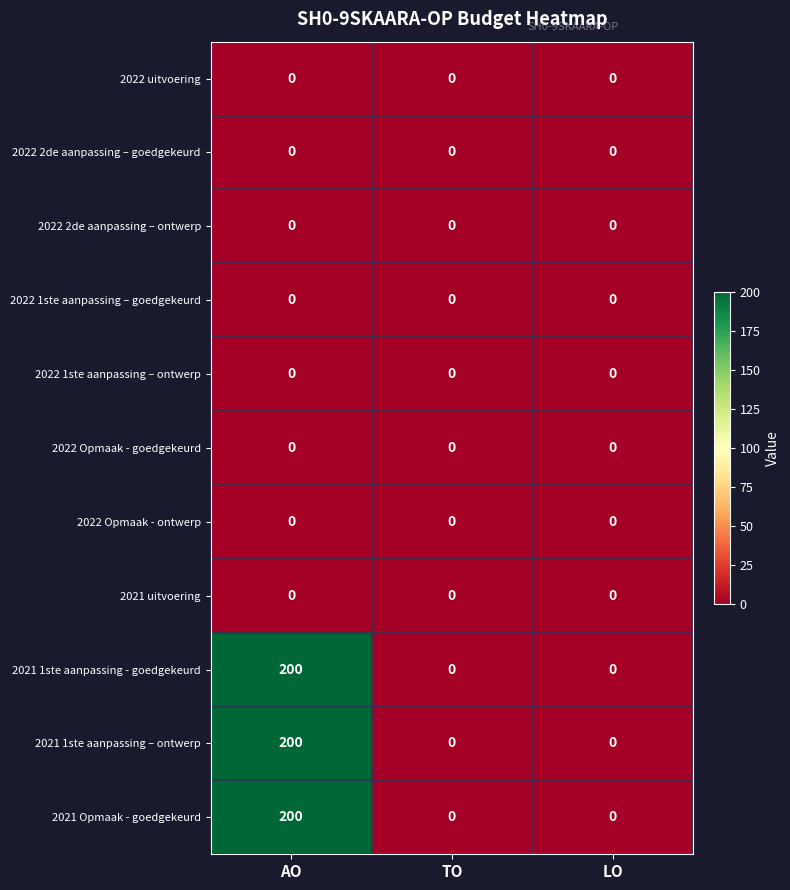

What is the maximum value shown in the chart?

200